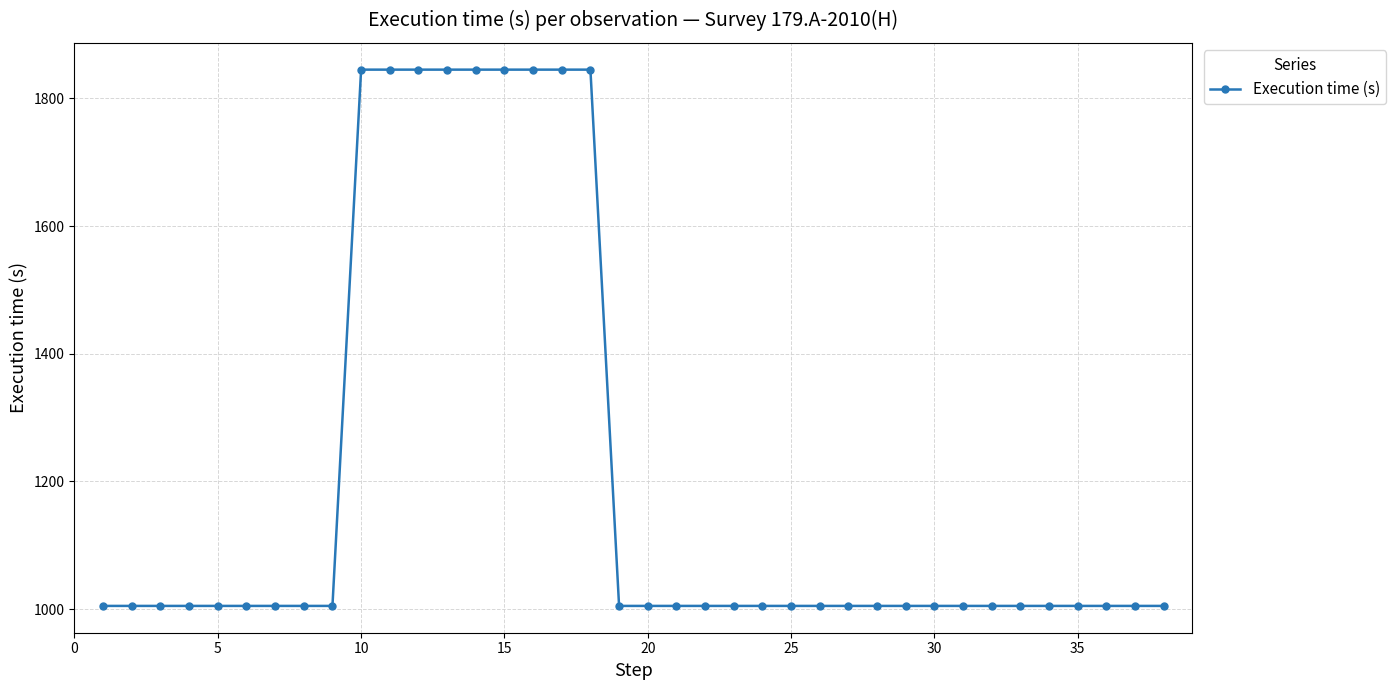

What is the difference between the maximum and minimum values?

840